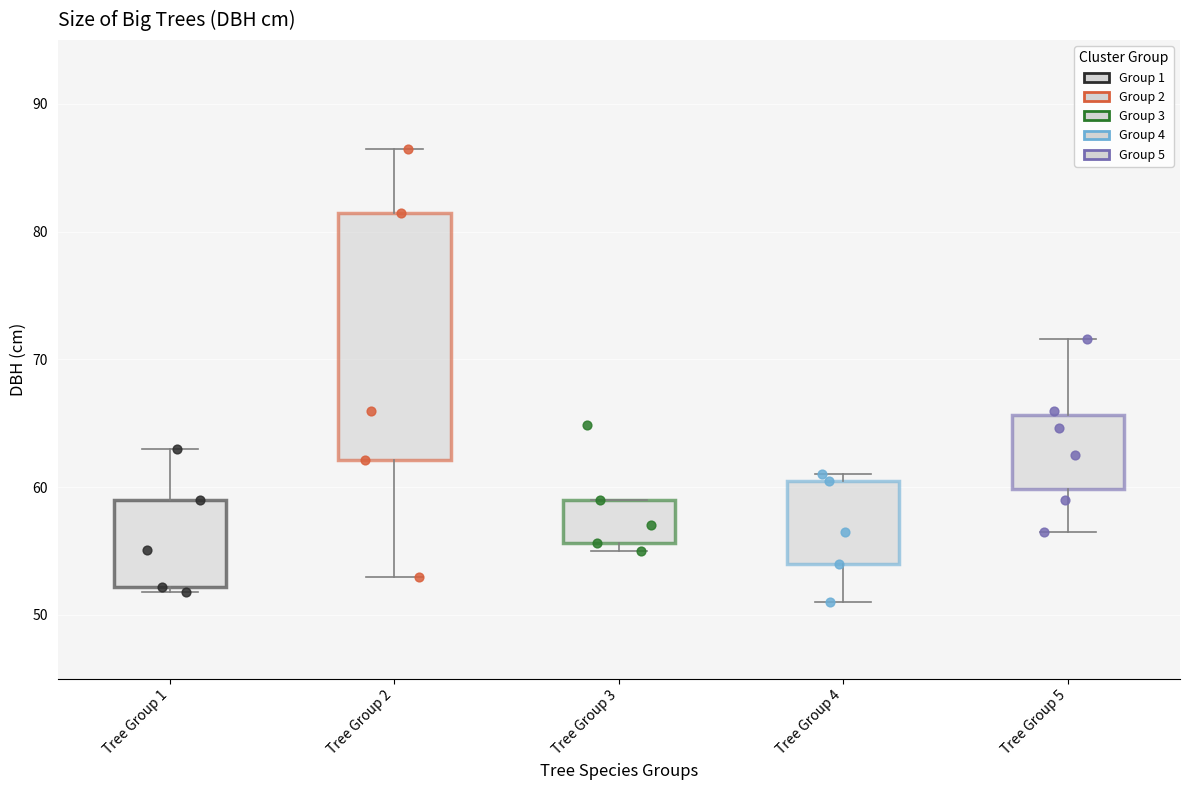

Which box's median line is the lowest?

Tree Group 1